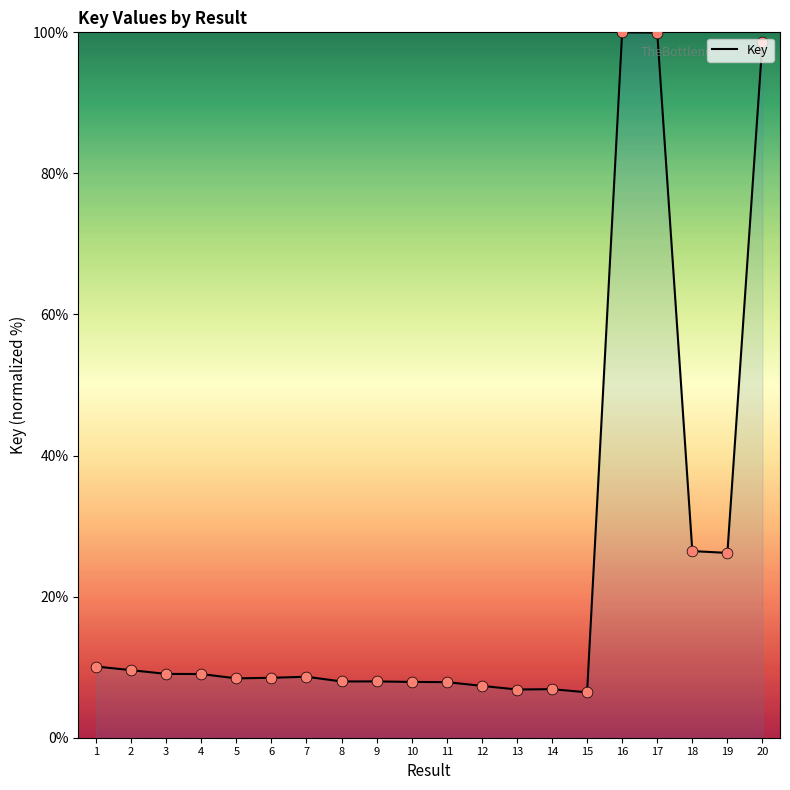

What is the ratio of the value at 2 to the value at 13?

1.4